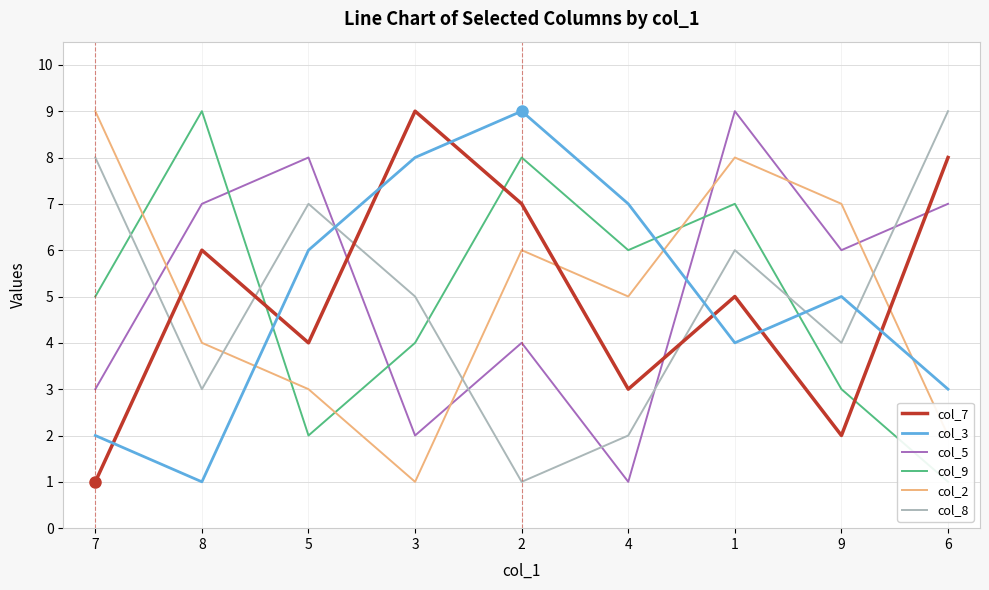

Reading right to left, extract all data points from this chart.

col_7: 8	2	5	3	7	9	4	6	1
col_3: 3	5	4	7	9	8	6	1	2
col_5: 7	6	9	1	4	2	8	7	3
col_9: 1	3	7	6	8	4	2	9	5
col_2: 2	7	8	5	6	1	3	4	9
col_8: 9	4	6	2	1	5	7	3	8